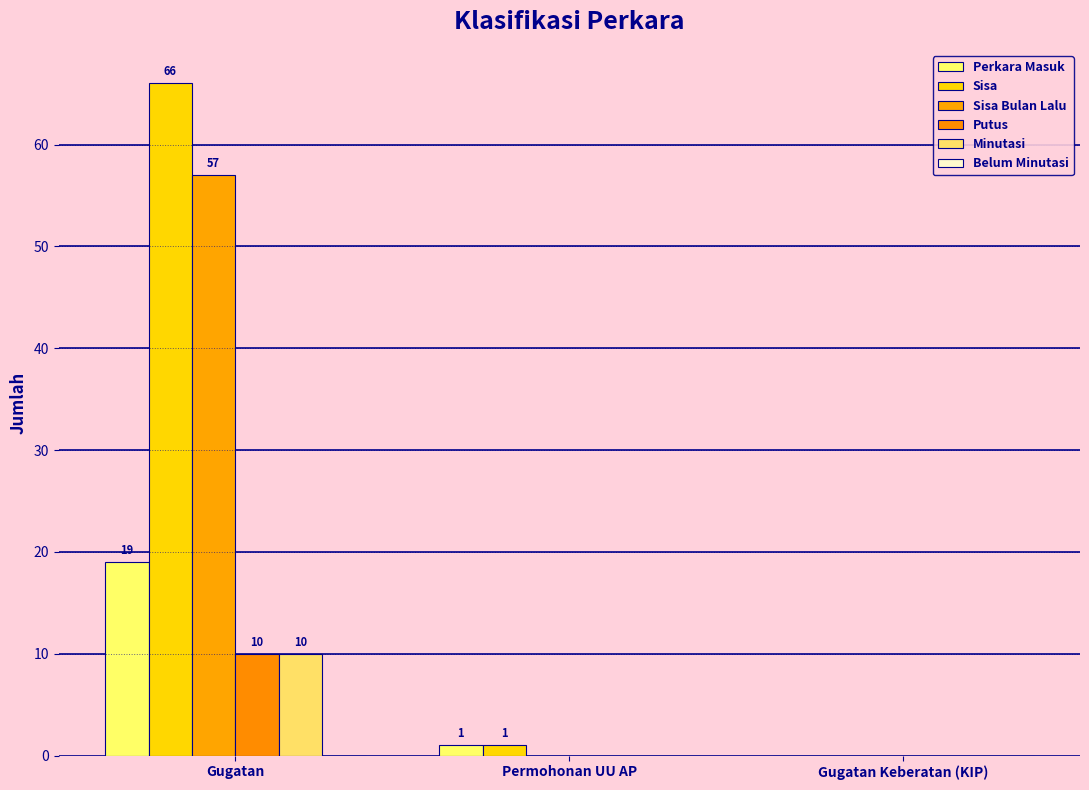

What is the sum of all Putus values?

10